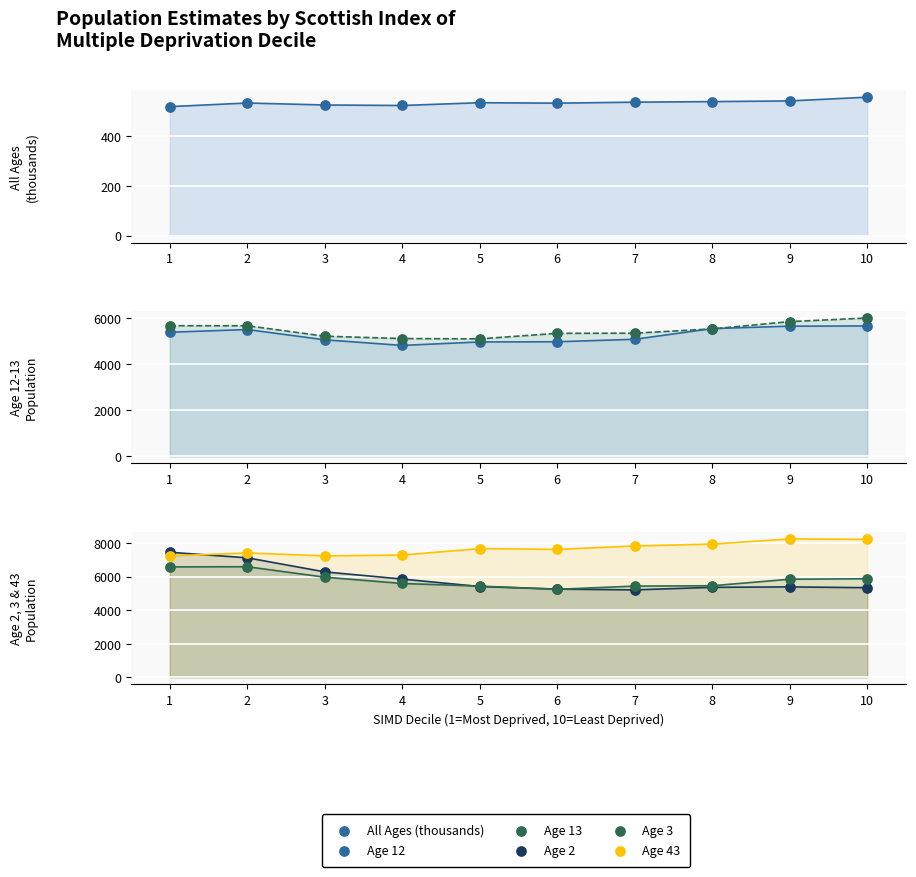

At how many categories does at least one series exceed 7649?

5